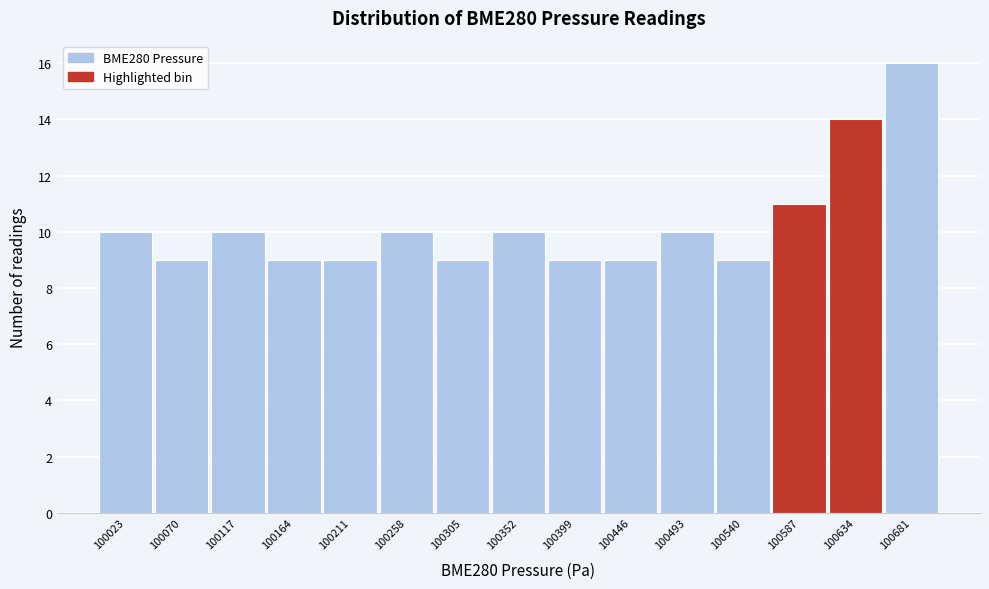

Reading left to right, transcribe this chart: for each bar, give the range it covers on the x-axis and its height. Neither the bar edges nor the heights are printed on the chart, so give them approximately, as read against the axes.

100000 to 100045: 10
100045 to 100095: 9
100095 to 100140: 10
100140 to 100190: 9
100190 to 100235: 9
100235 to 100280: 10
100280 to 100330: 9
100330 to 100375: 10
100375 to 100425: 9
100425 to 100470: 9
100470 to 100515: 10
100515 to 100565: 9
100565 to 100610: 11
100610 to 100660: 14
100660 to 100705: 16